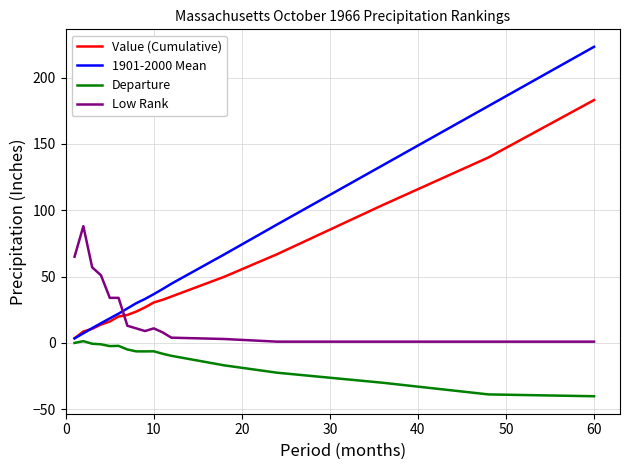

Which series has the largest total across all categories?

1901-2000 Mean